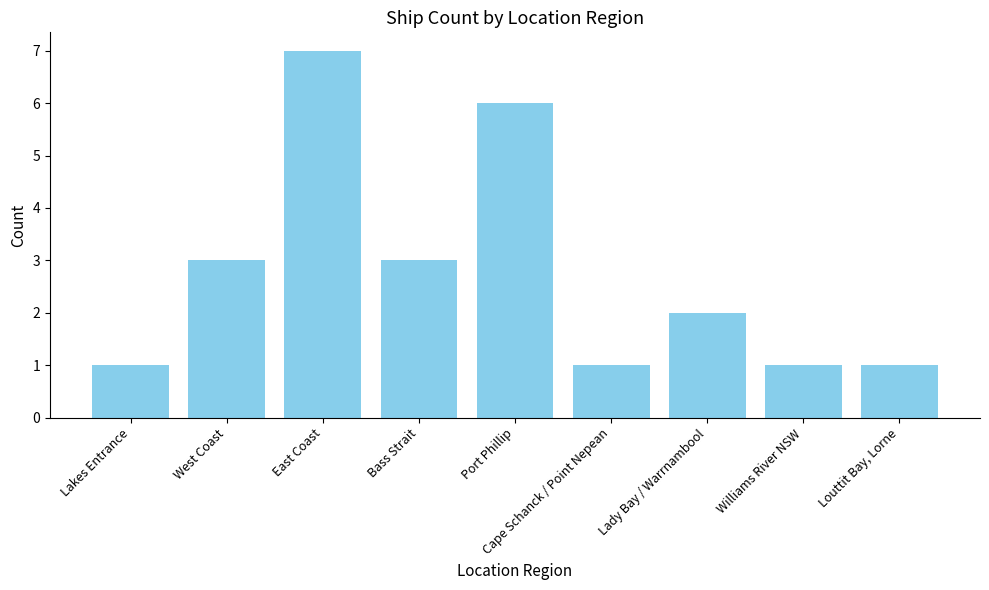

Count the values in the range 1 to 3.

7